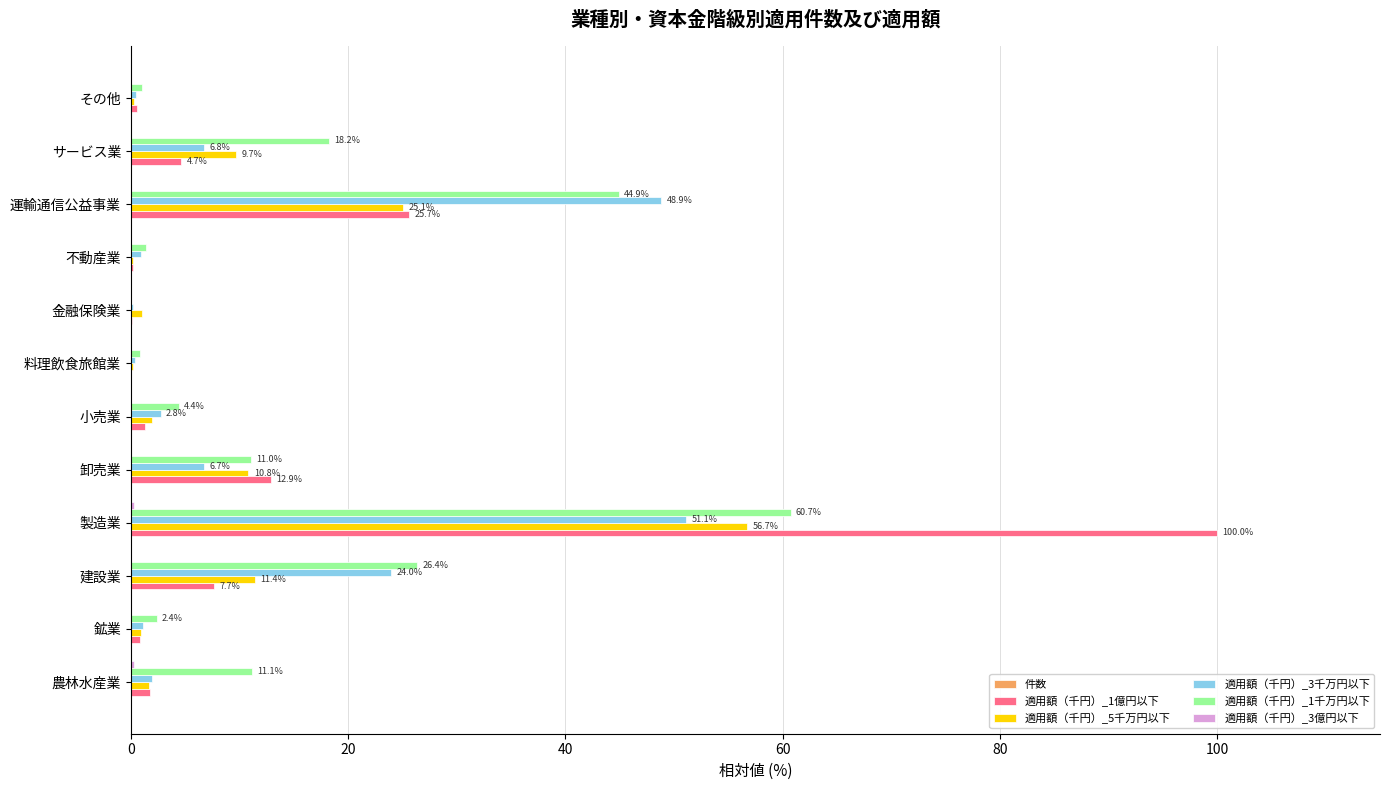

Which label corresponds to the largest value in the chart?

製造業